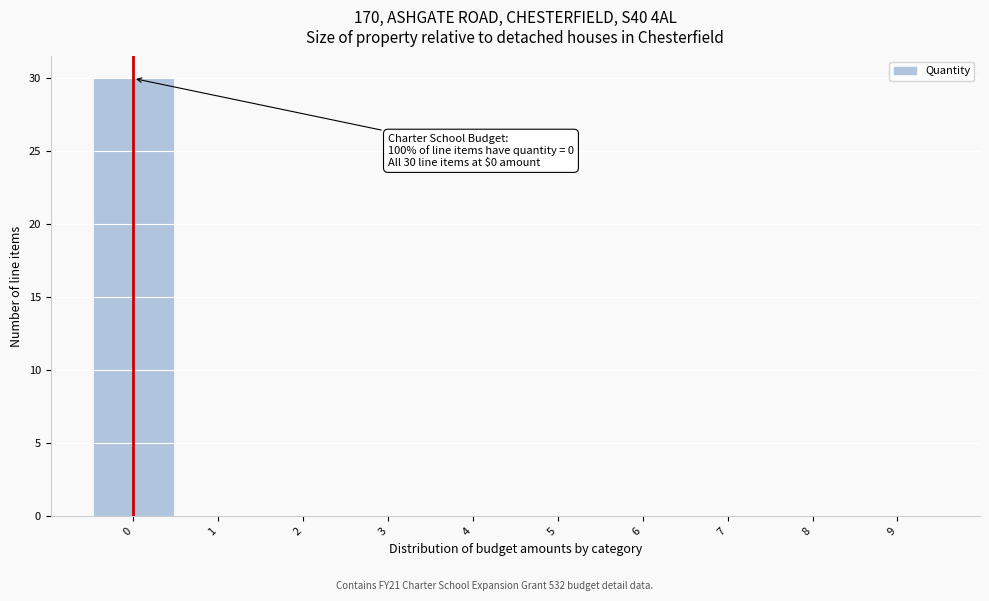

Over which range of the x-axis is the bar tallest?

-0.5 to 0.5